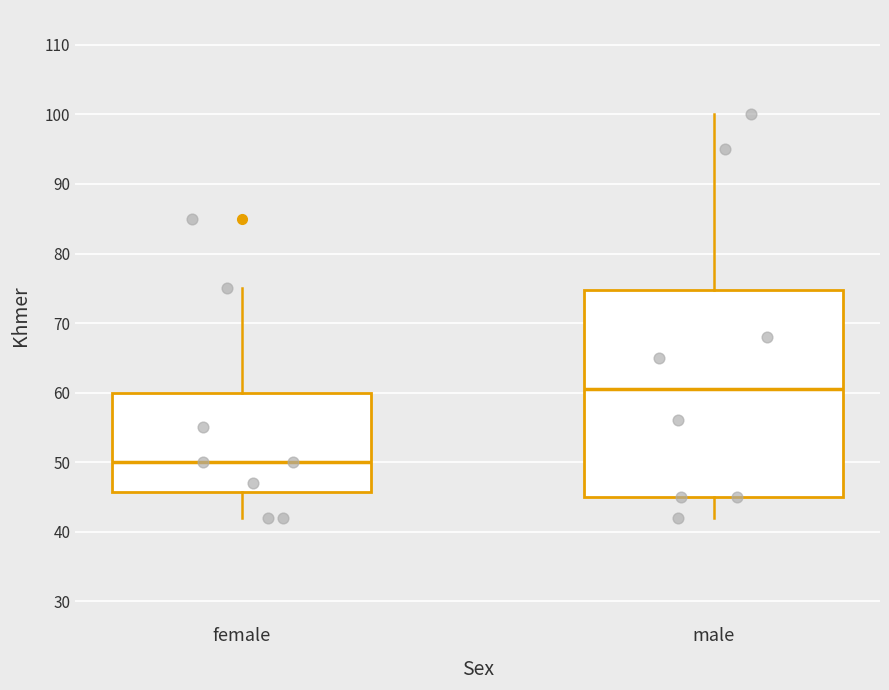

Where is the lower edge of the box for female on the y-axis? The values are not printed on the chart, so give them approximately, as read against the axis.

46